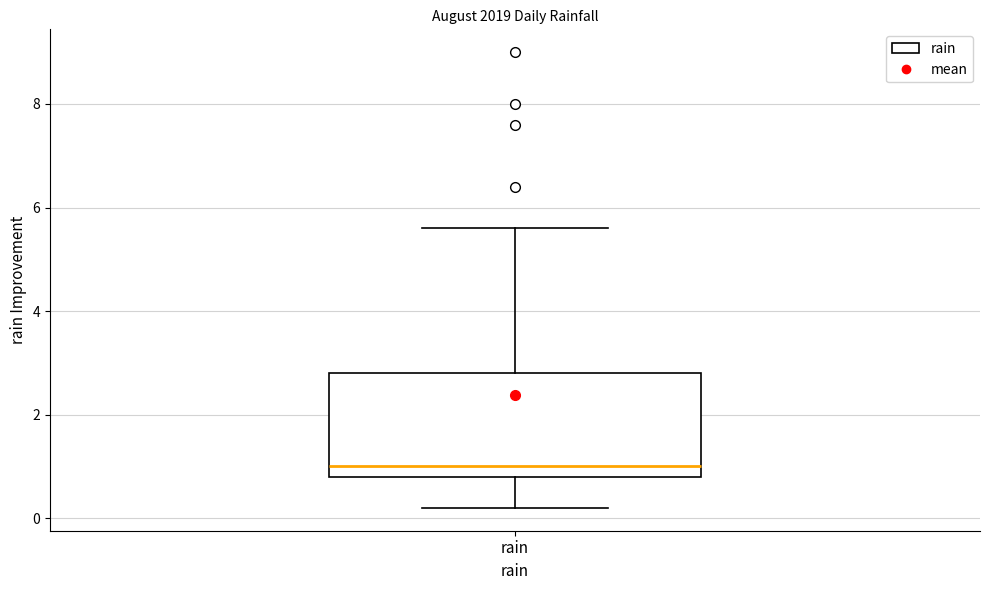

Transcribe this box plot: give where the median line is, the range the box spans, and where the two whiskers end, as read against the y-axis. The values are not printed on the chart, so give them approximately, as read against the axis.

median 1.0, box 0.8 to 2.8, whiskers 0.2 to 5.6